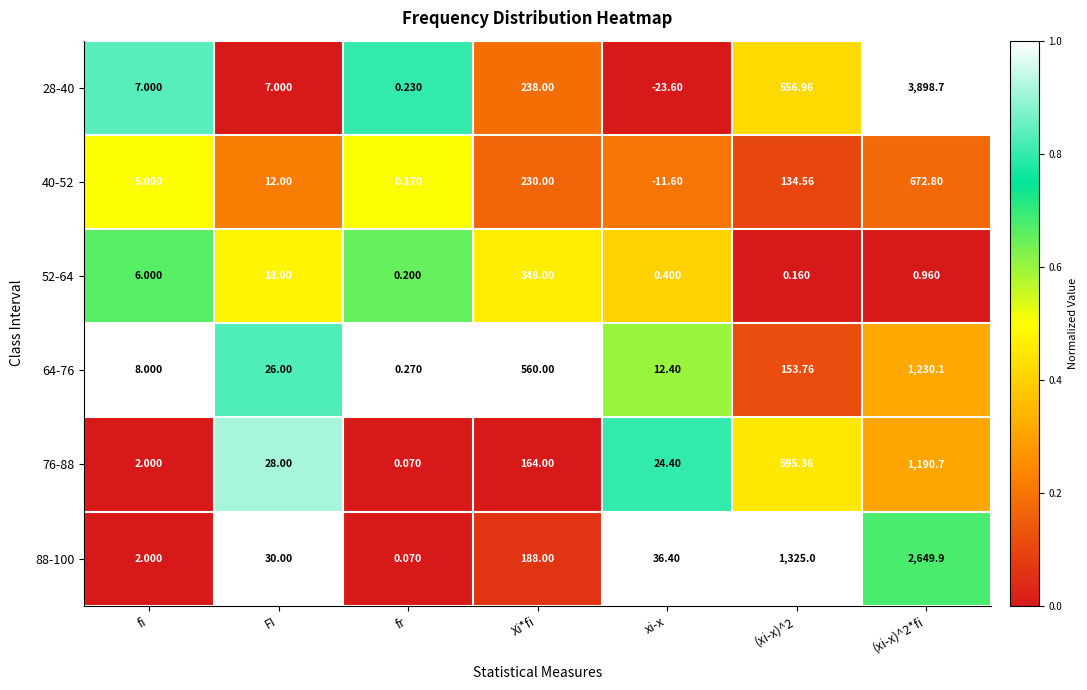

Which series changed the most between FI and fr?

88-100